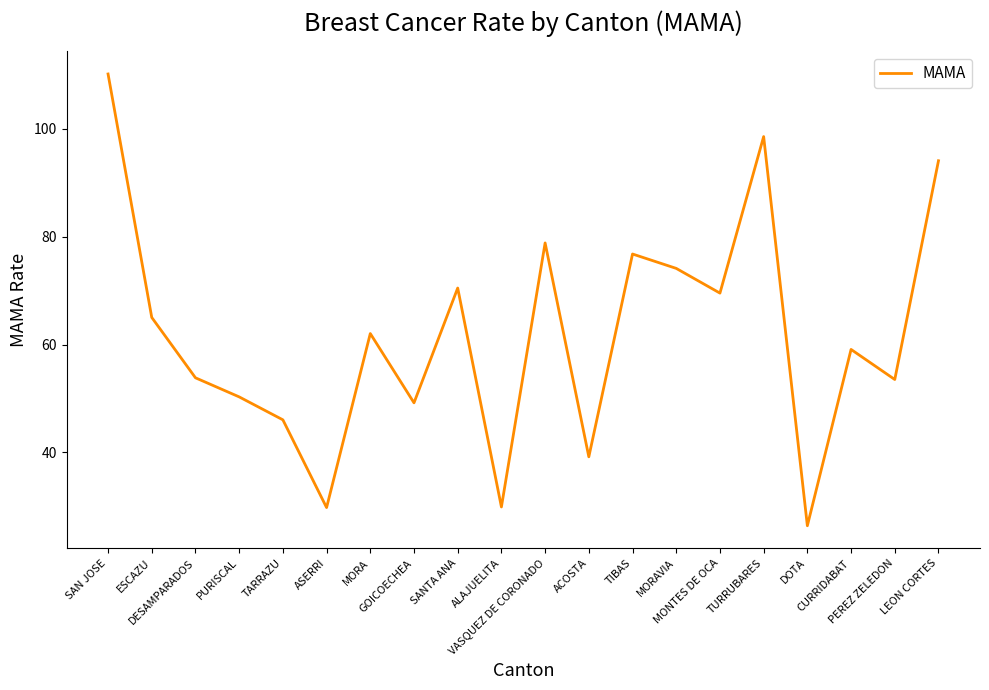

What is the greatest value displayed?

110.1